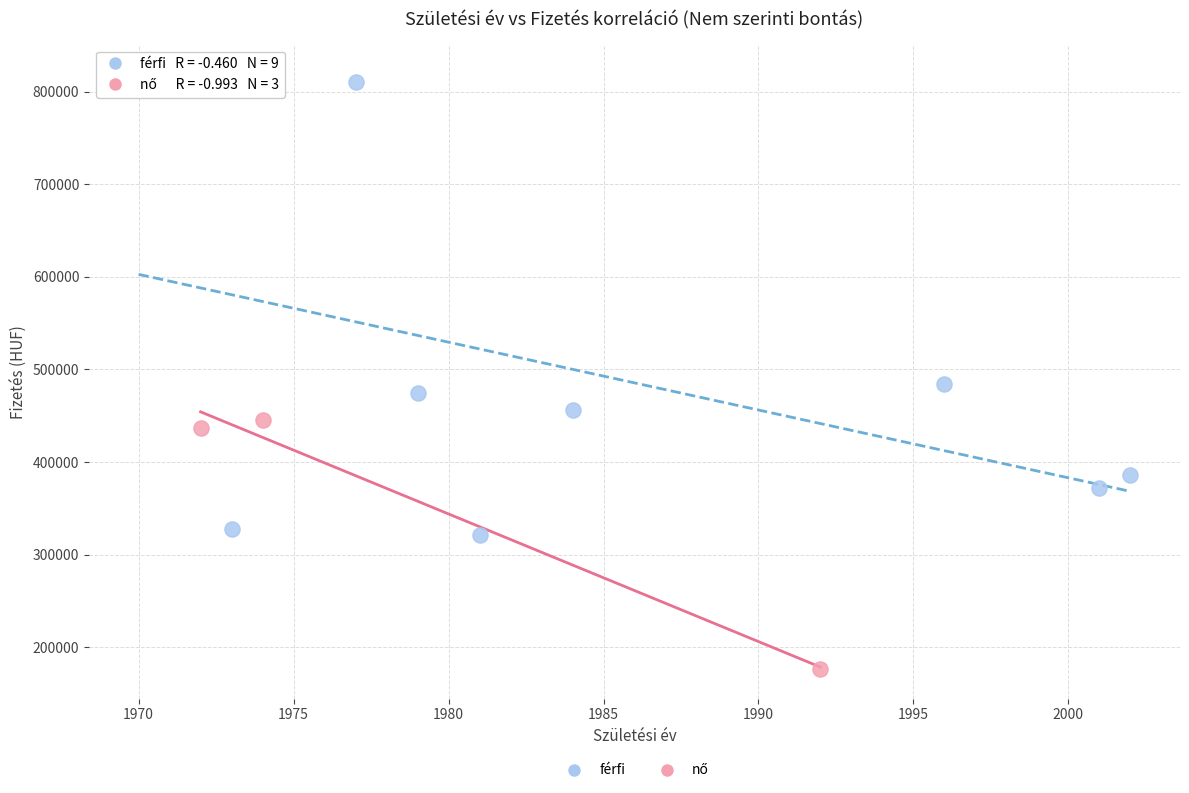

Which series has the widest spread of Y values?

férfi